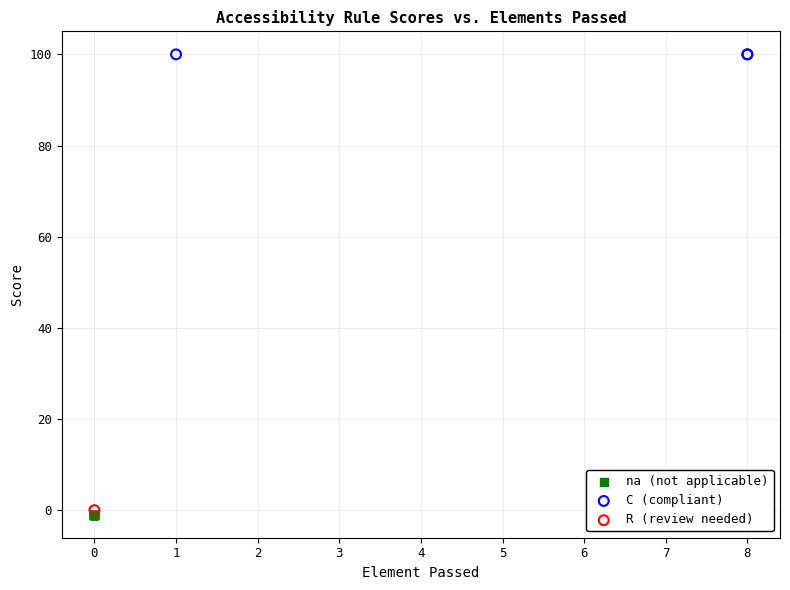

Which series contains the lowest Y value?

na (not applicable)